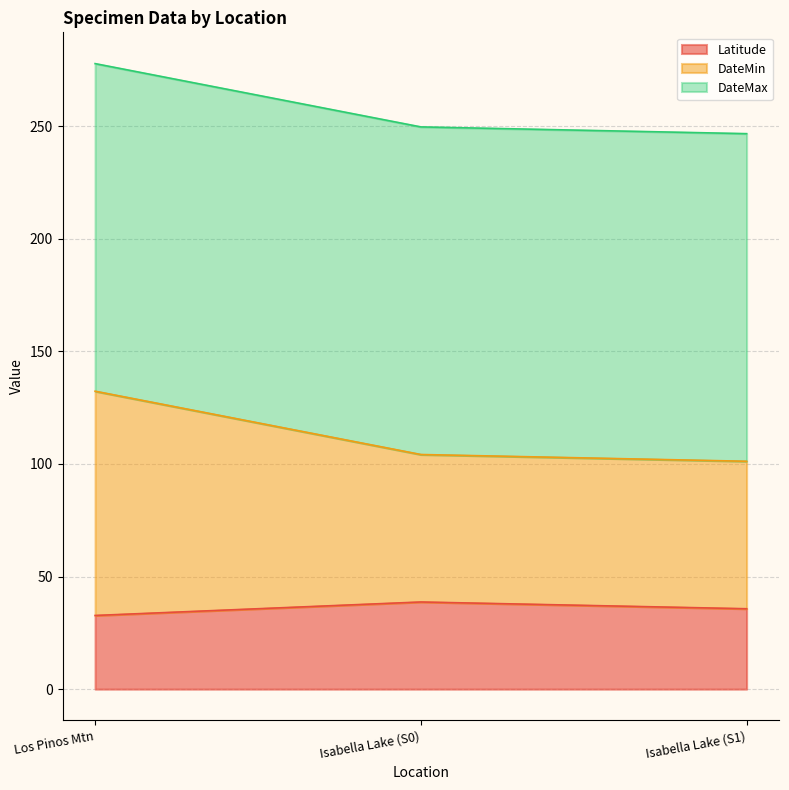

How many categories are shown in the chart?

3